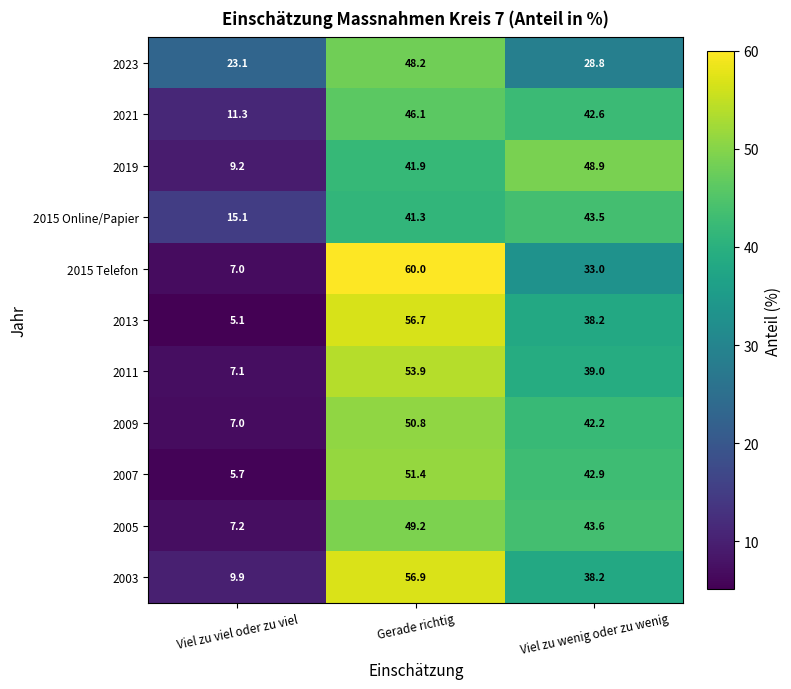

What is the difference between the maximum and second lowest values in the 2015 Online/Papier series?

2.2